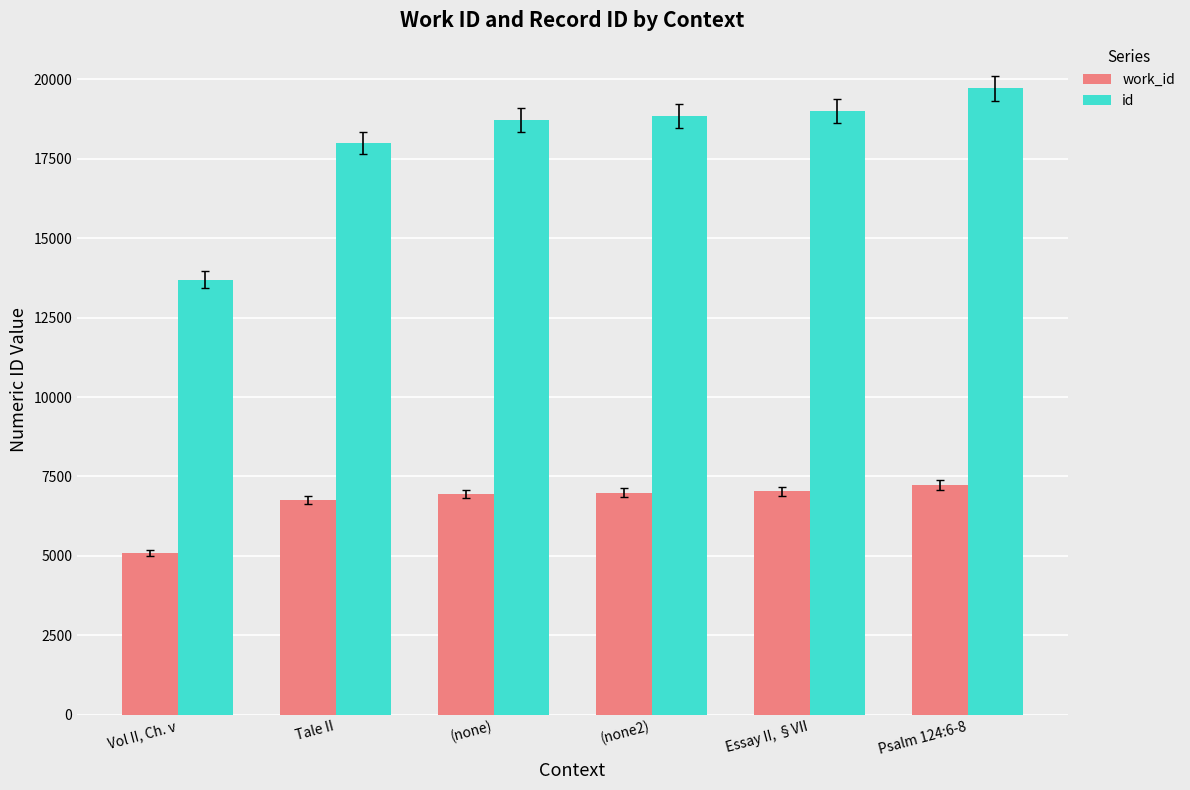

What is the maximum value for work_id?

7231